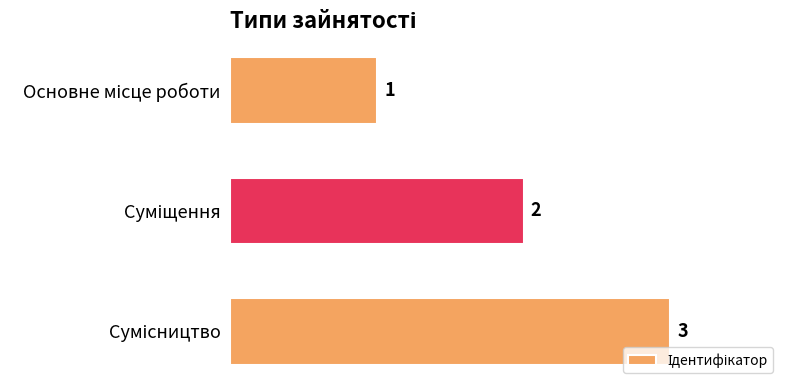

How many values are between 1 and 3?

3